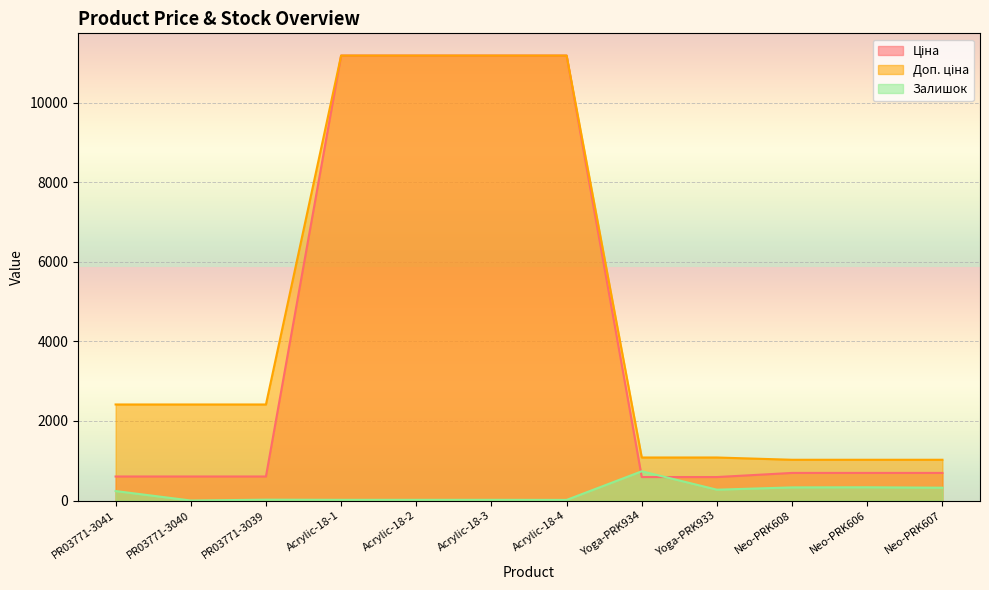

What position from the left is Neo-PRK607?

12